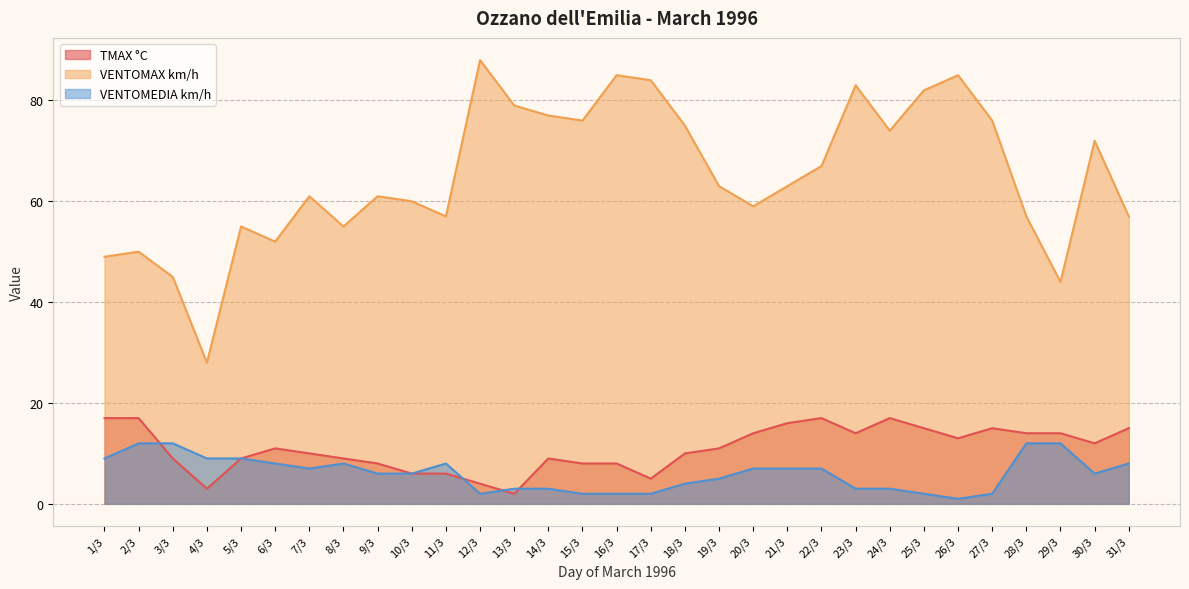

What are all the series names shown in the legend?

TMAX °C, VENTOMAX km/h, VENTOMEDIA km/h